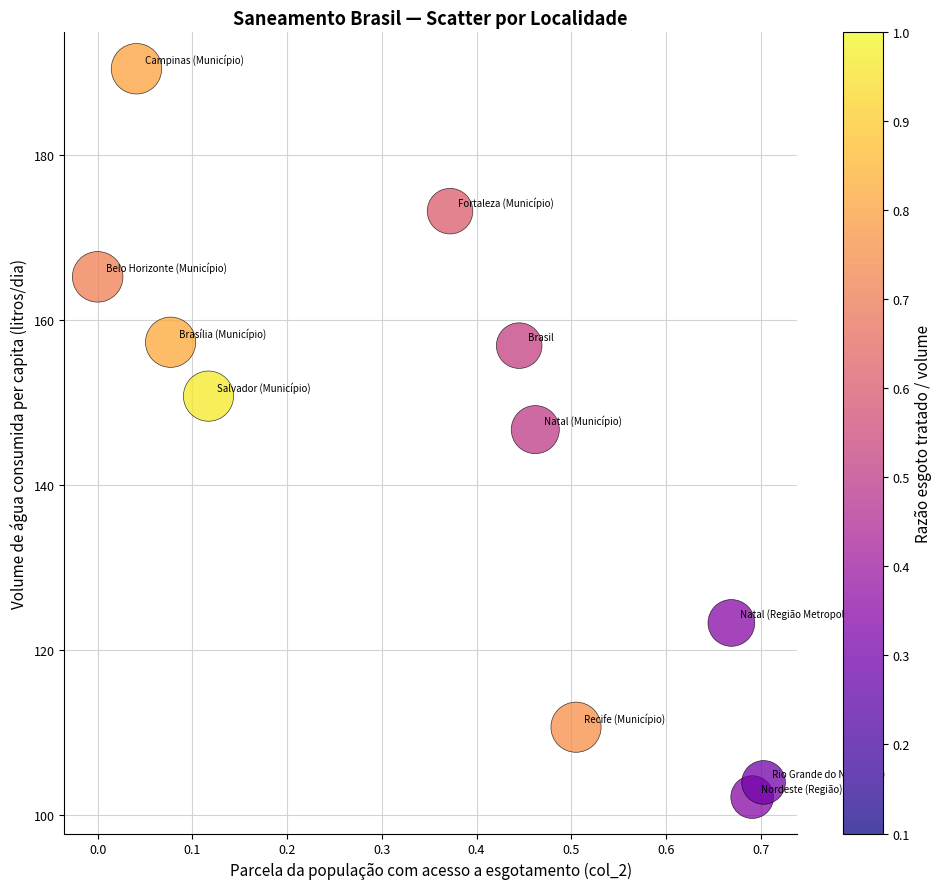

What is the range of Y values (max minus min)?

88.3